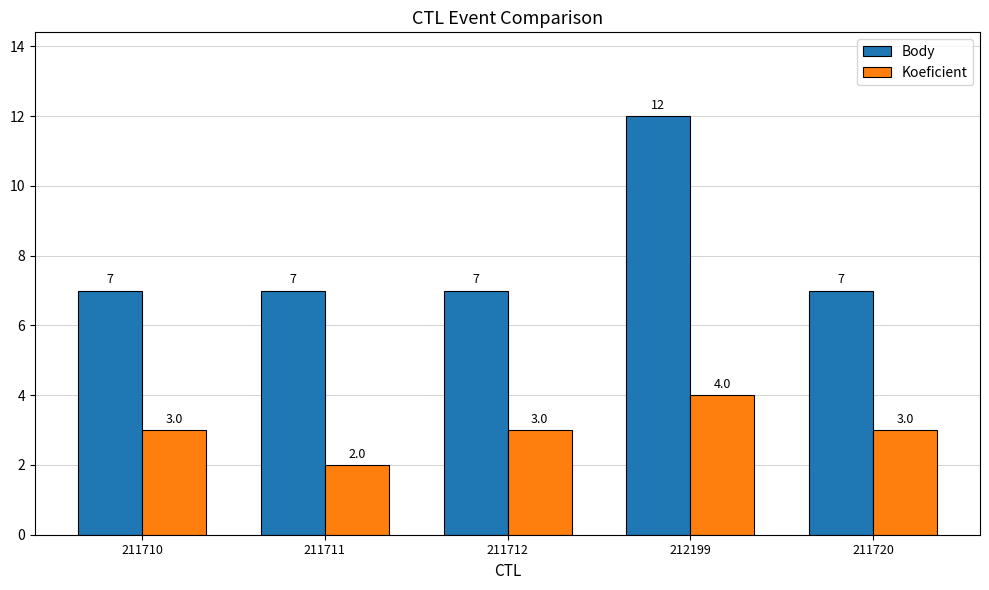

Reading right to left, what are all the values shown in this chart?

Body: 7	12	7	7	7
Koeficient: 3	4	3	2	3